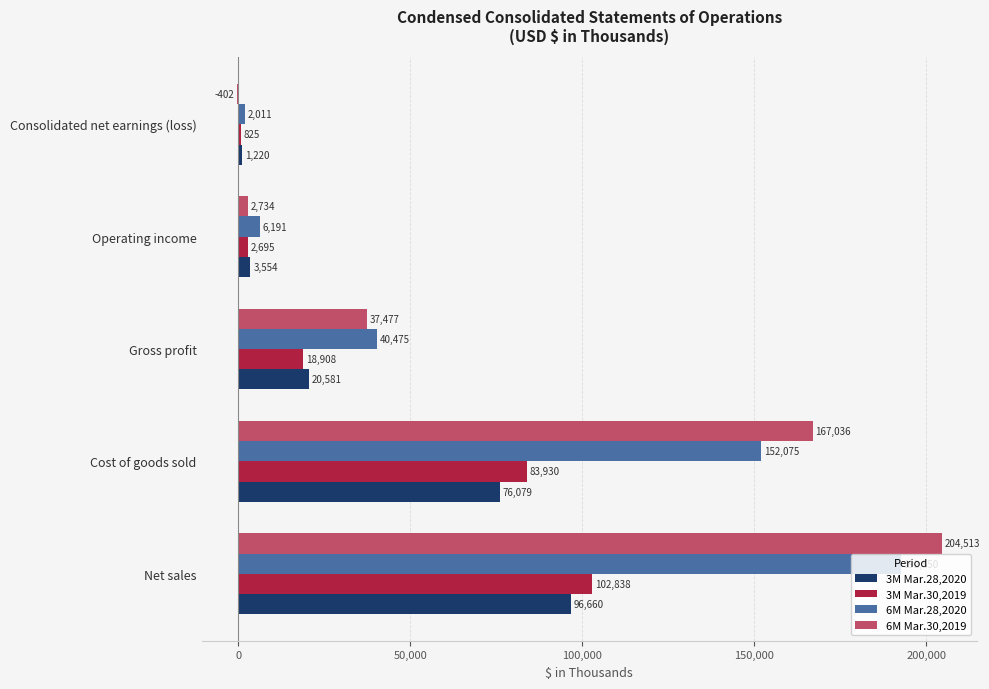

True or false: 3M Mar.28,2020 has a value of 31106 at Gross profit.

False